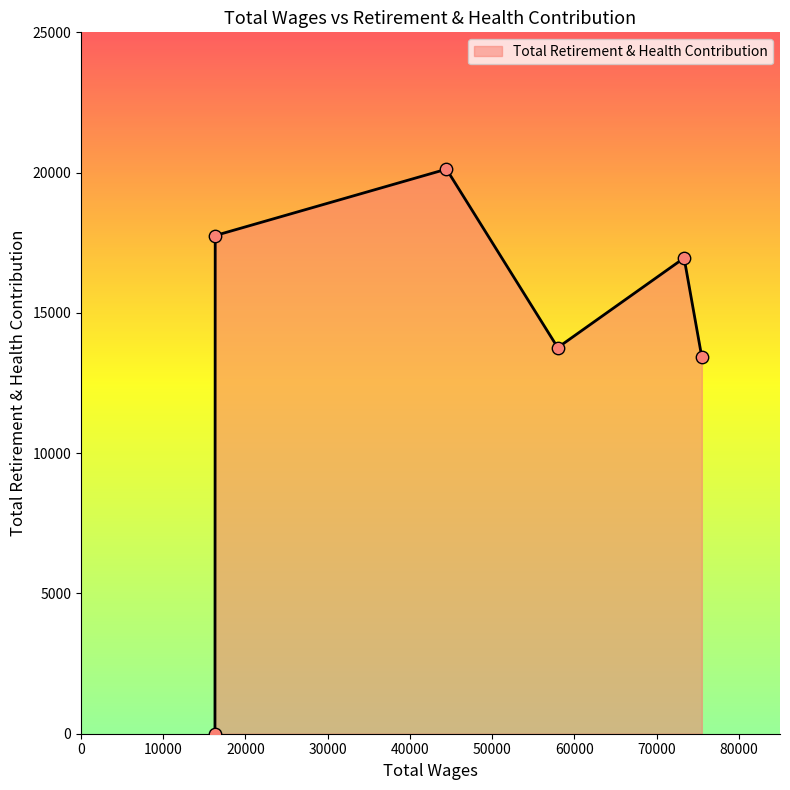

True or false: the data has more than 1 interior local peaks.

True